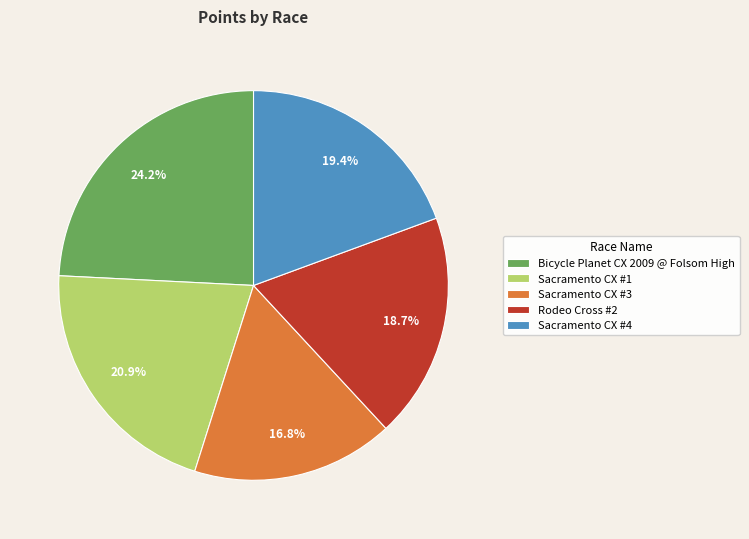

Combined, what portion of the pie is Sacramento CX #1 and Sacramento CX #4?

40.3%